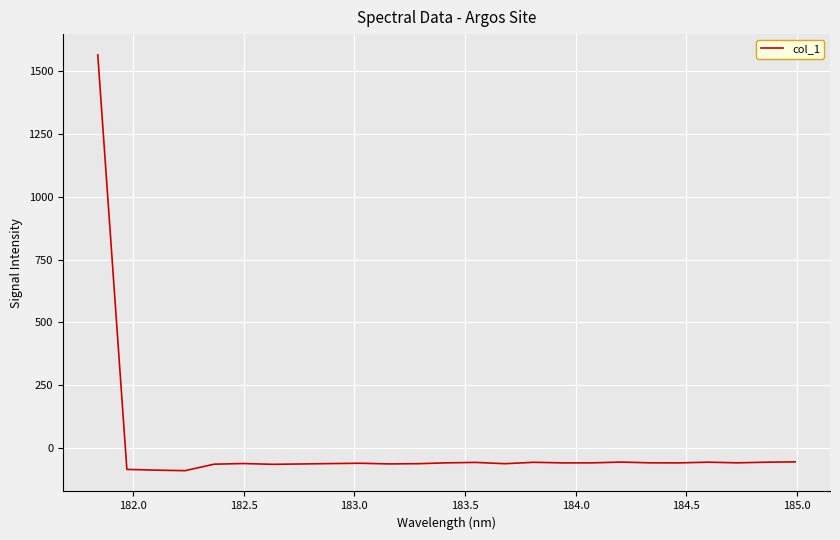

What is the difference between the maximum and minimum values?

1650.5